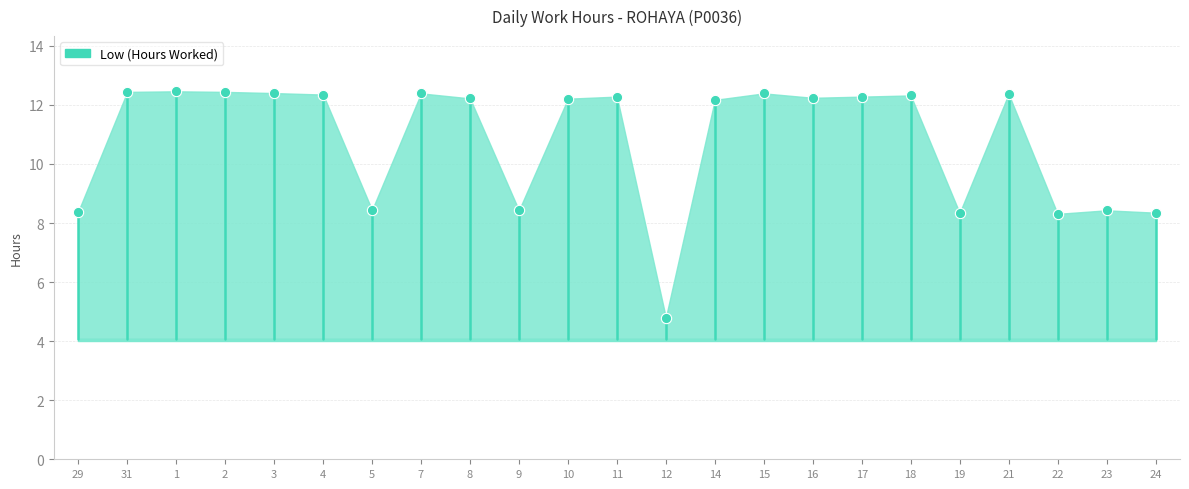

What is the range of Y values (max minus min)?

7.7